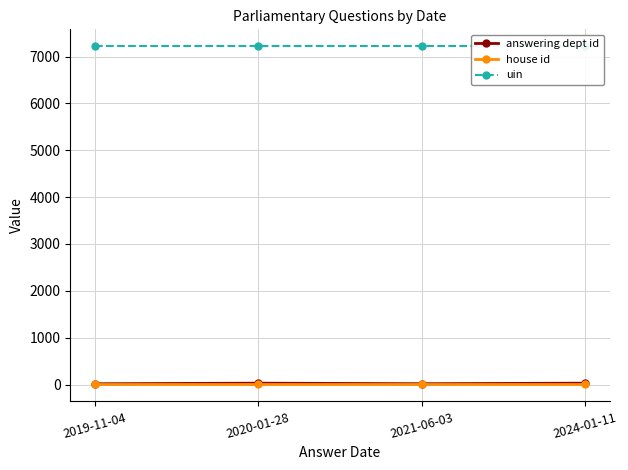

Which series has the largest range (max minus min)?

answering dept id